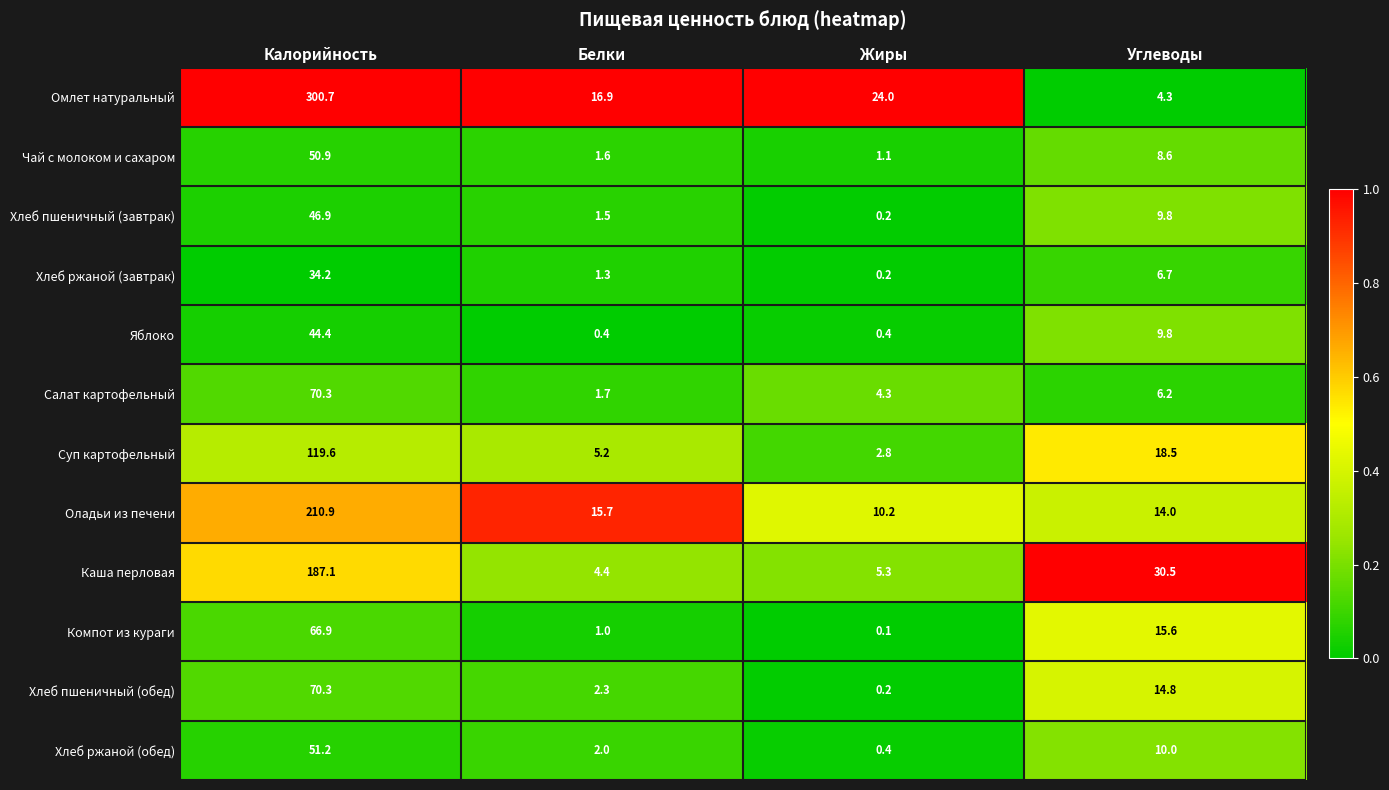

True or false: Оладьи из печени has a value of 15.0 at Жиры.

False